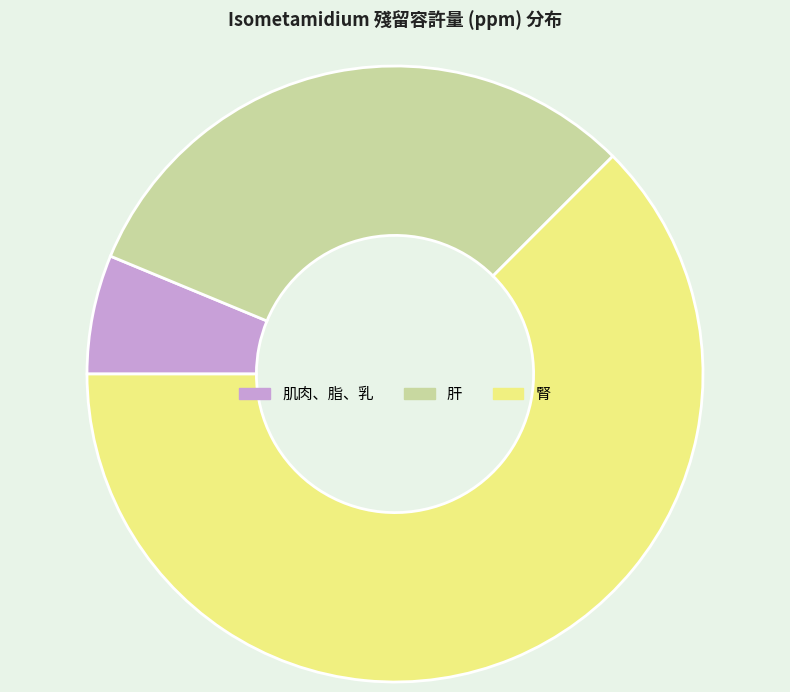

Which category has the smallest portion of the pie?

肌肉、脂、乳